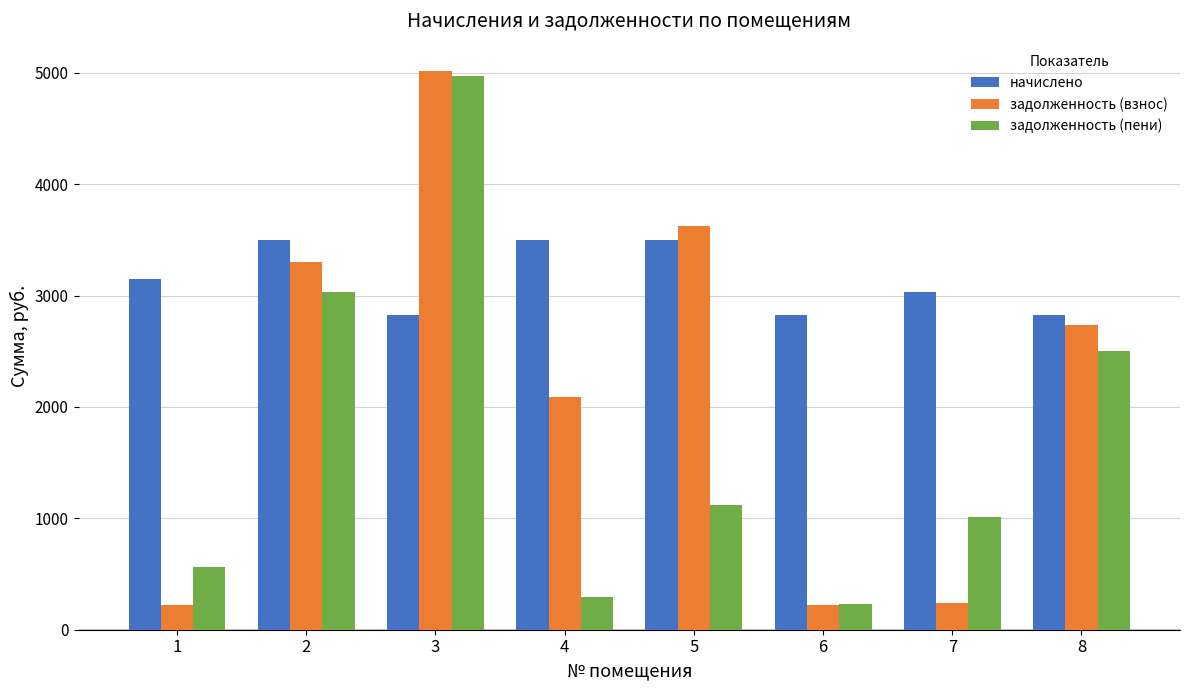

What is the smallest value displayed?

224.1